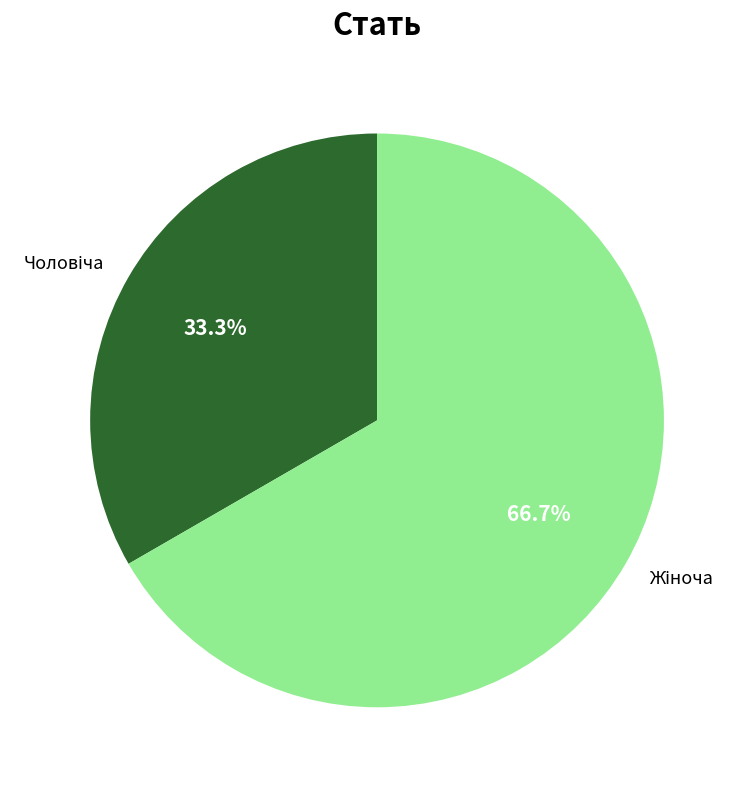

Does any single category account for the majority?

Yes